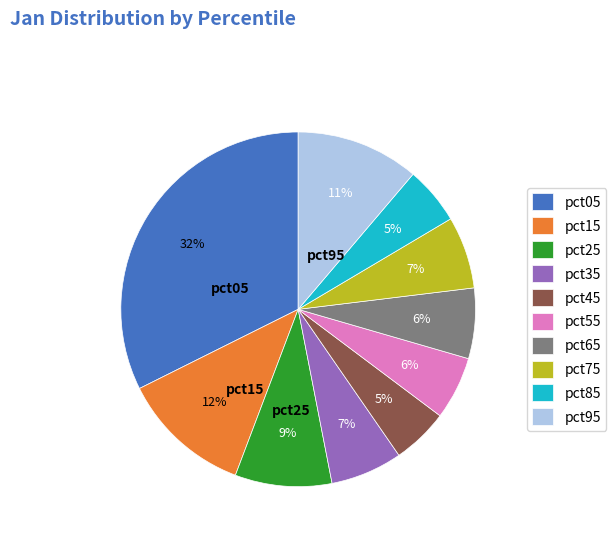

Is pct75 the majority of the pie?

No